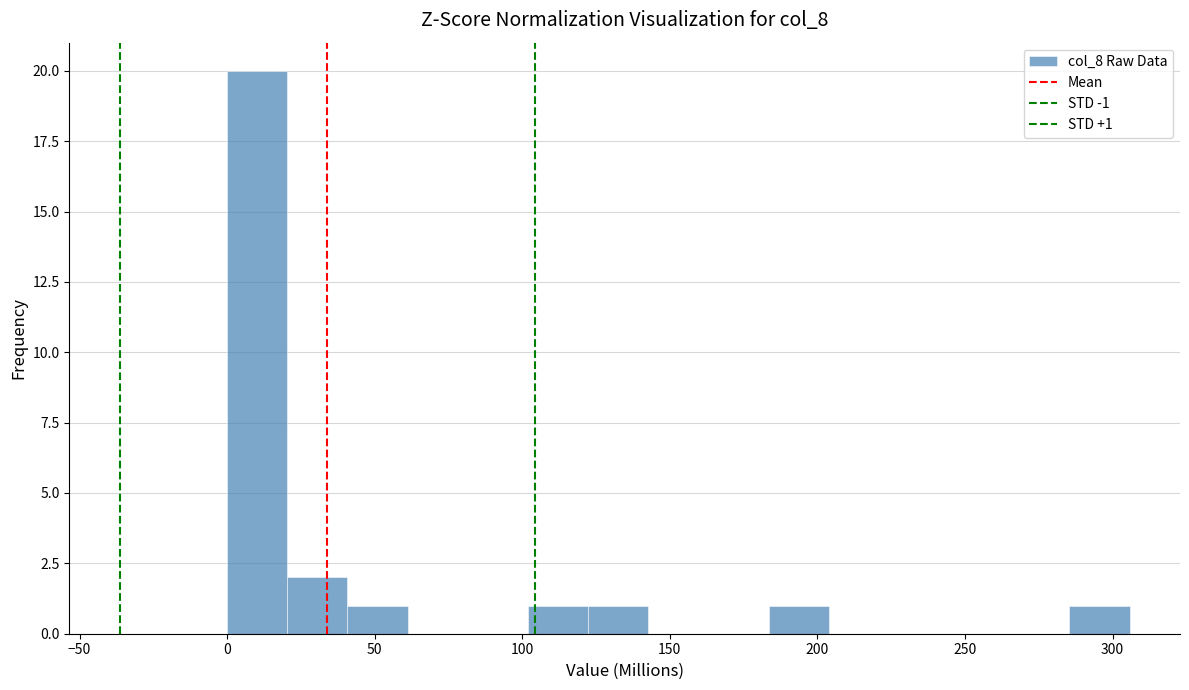

Over which range of the x-axis is the bar tallest?

0 to 20